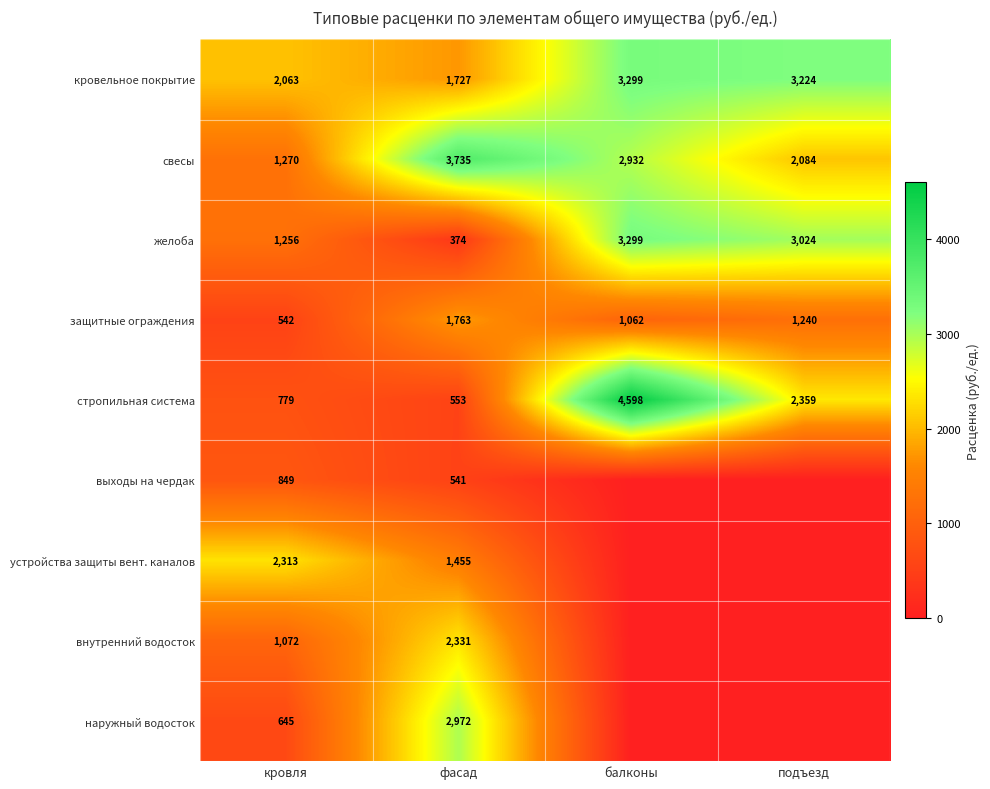

What is the difference between the second highest and minimum values in the свесы series?

1662